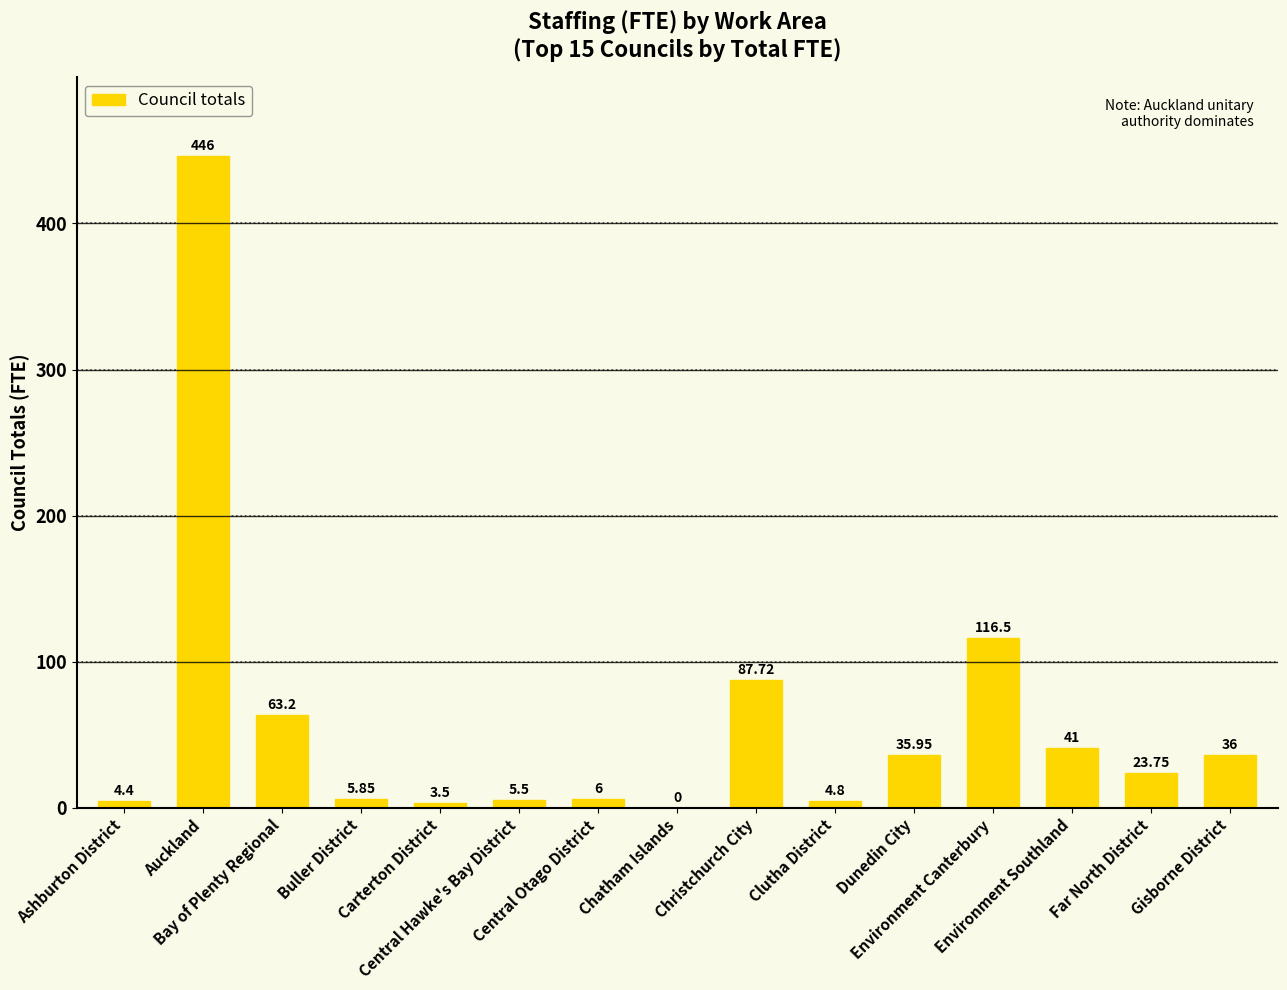

What is the sum of all values?

880.2